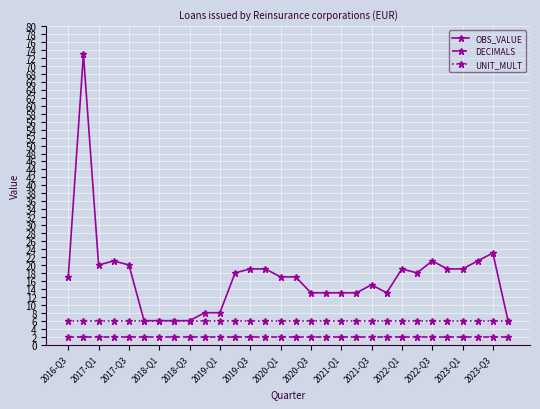

Which series has the largest range (max minus min)?

OBS_VALUE